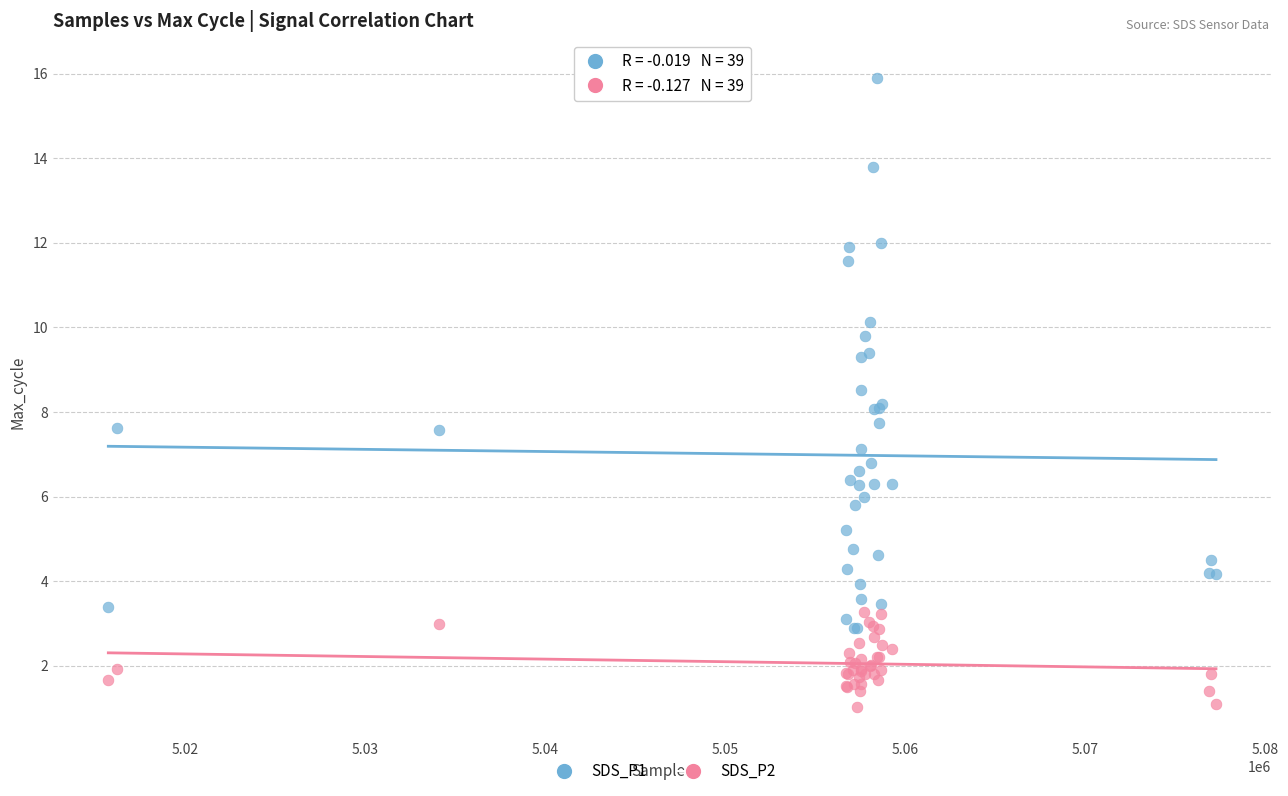

Which series contains the lowest Y value?

SDS_P2